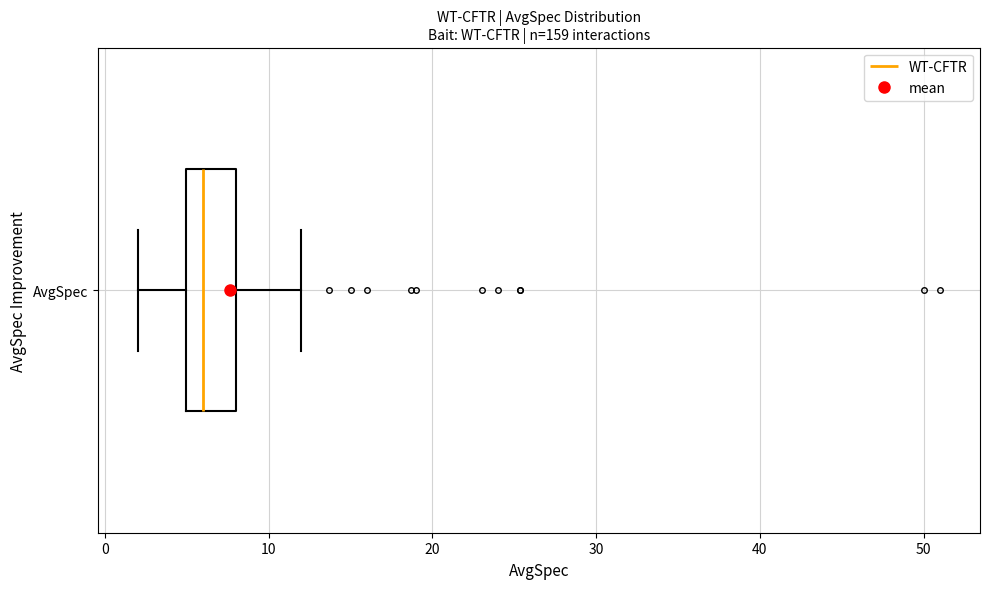

Where does the right whisker of the box for AvgSpec end on the x-axis? The values are not printed on the chart, so give them approximately, as read against the axis.

12